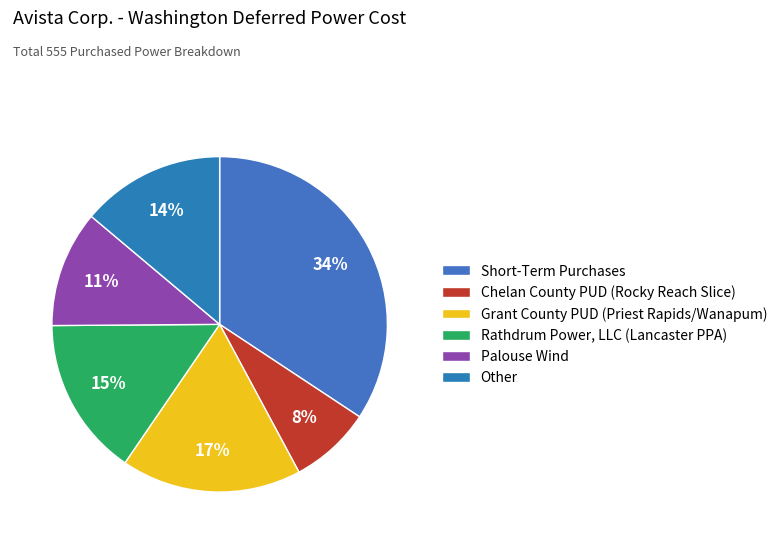

True or false: Short-Term Purchases accounts for 34% of the total.

True